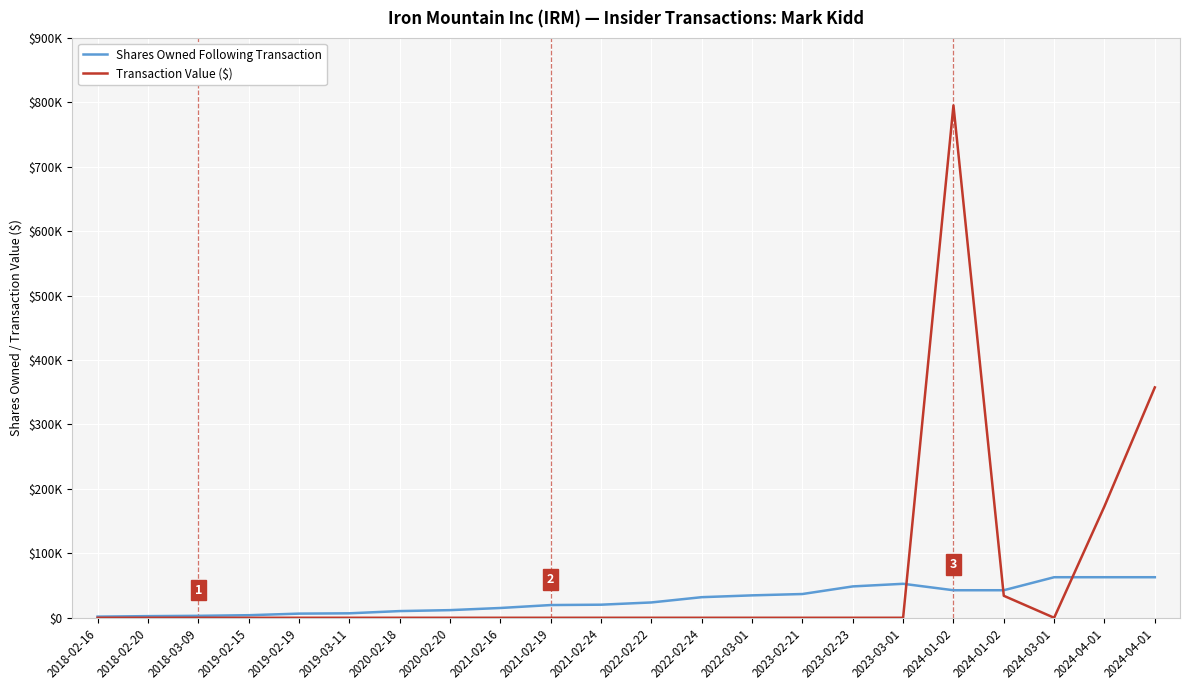

What is the label of the 3rd point from the right?

2024-03-01